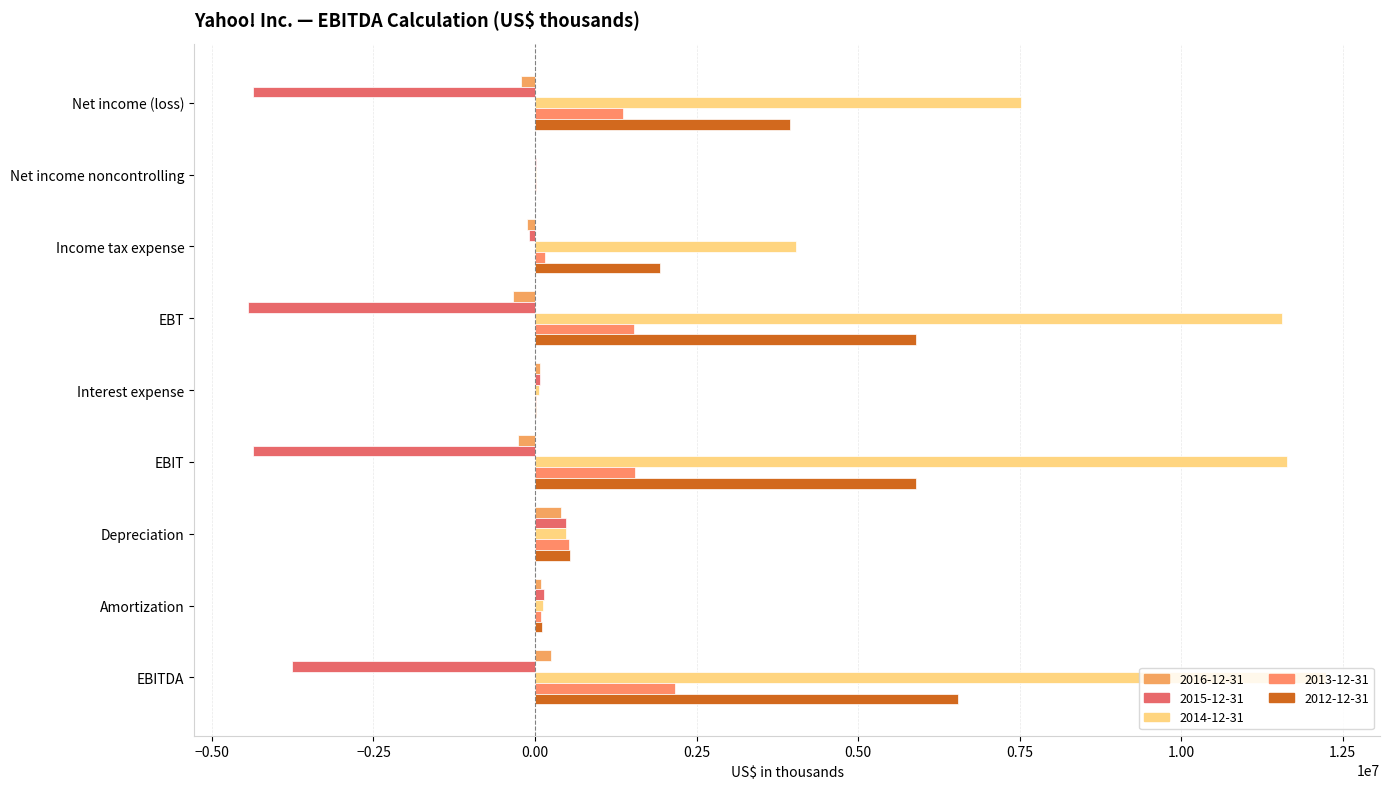

What is the maximum value shown in the chart?

12245663